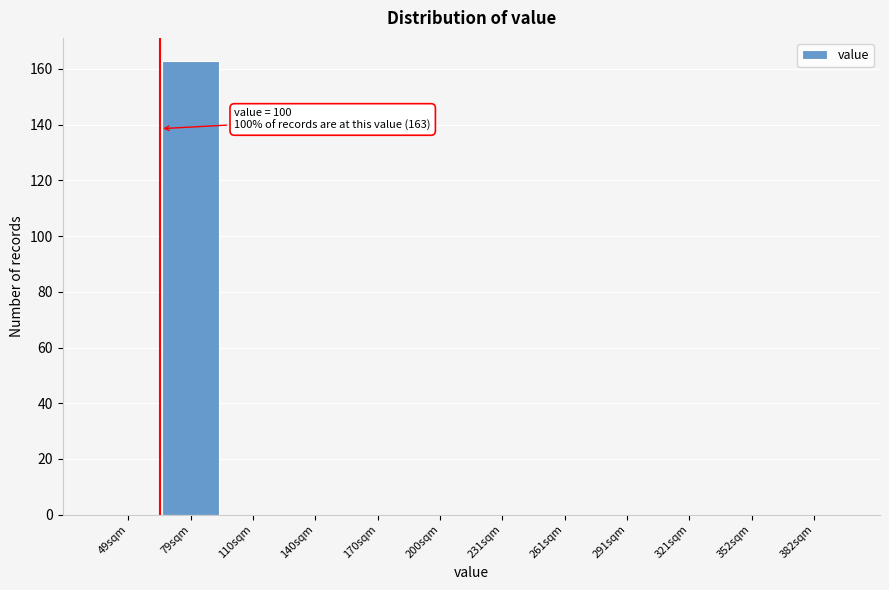

Reading left to right, what are all the values shown in this chart?

49sqm=0	79sqm=163	110sqm=0	140sqm=0	170sqm=0	200sqm=0	231sqm=0	261sqm=0	291sqm=0	321sqm=0	352sqm=0	382sqm=0